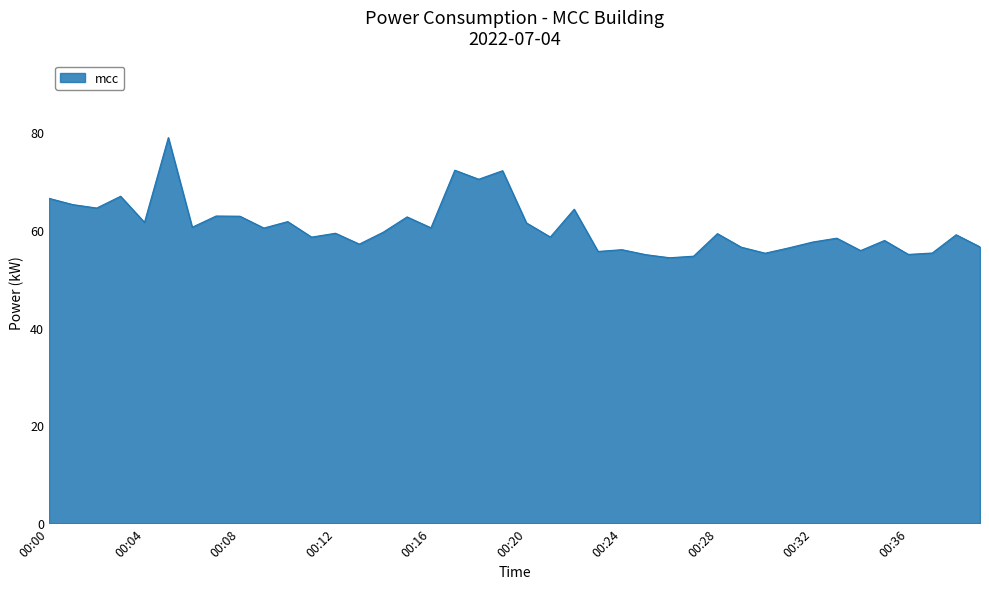

What is the maximum value shown in the chart?

78.8